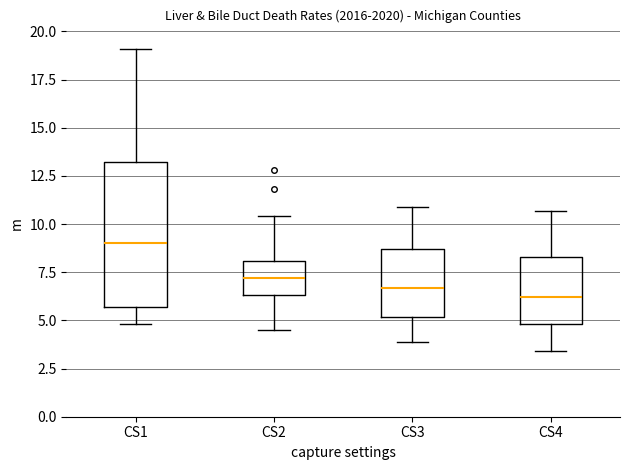

Reading left to right, transcribe this box plot: for each box, give where its median line is, the range the box spans, and where its two whiskers end, as read against the y-axis. The values are not printed on the chart, so give them approximately, as read against the axis.

CS1: median 9.0, box 5.5 to 13.0, whiskers 5.0 to 19.0
CS2: median 7.0, box 6.5 to 8.0, whiskers 4.5 to 10.5
CS3: median 6.5, box 5.0 to 8.5, whiskers 4.0 to 11.0
CS4: median 6.0, box 5.0 to 8.5, whiskers 3.5 to 10.5